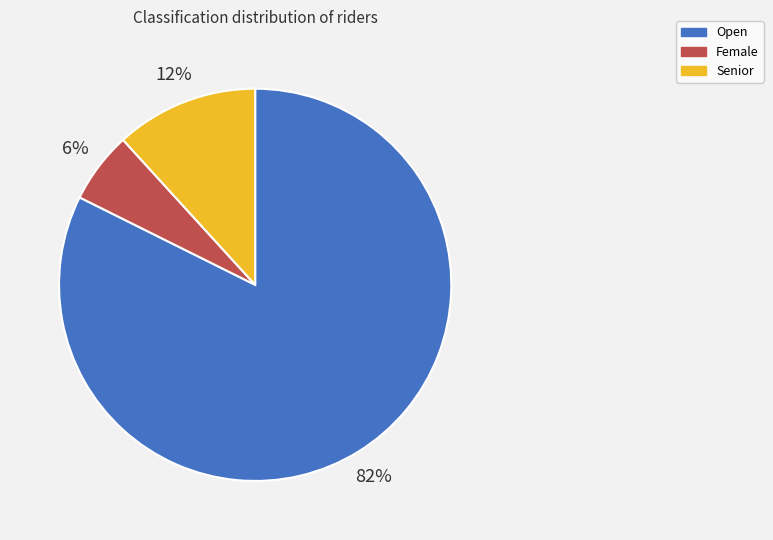

Does any single category account for the majority?

Yes